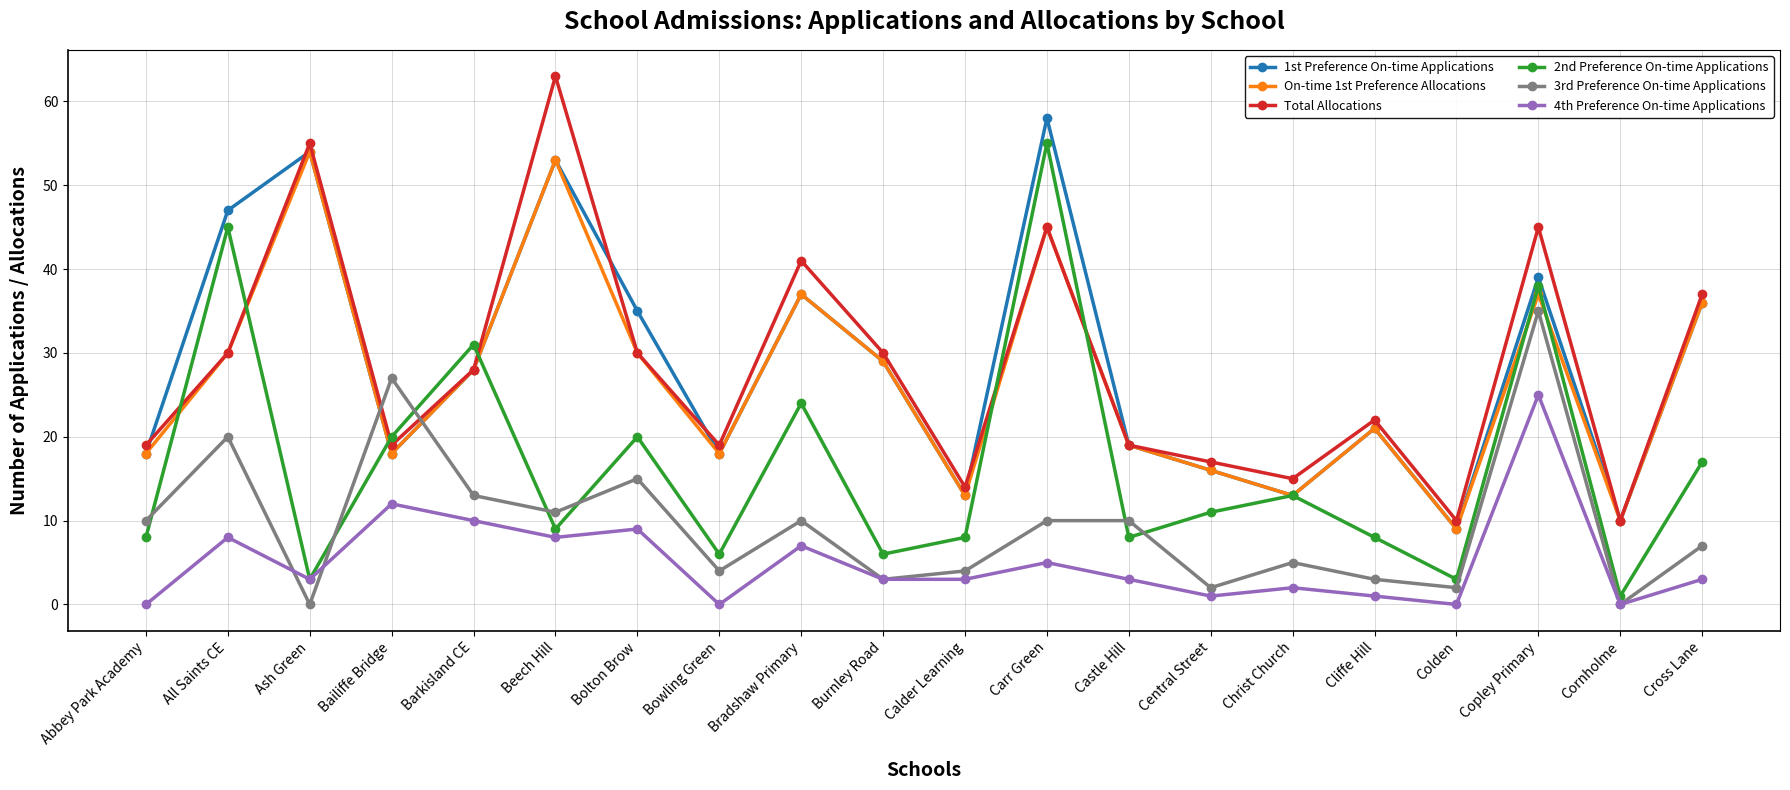

How many lines are shown in the chart?

6